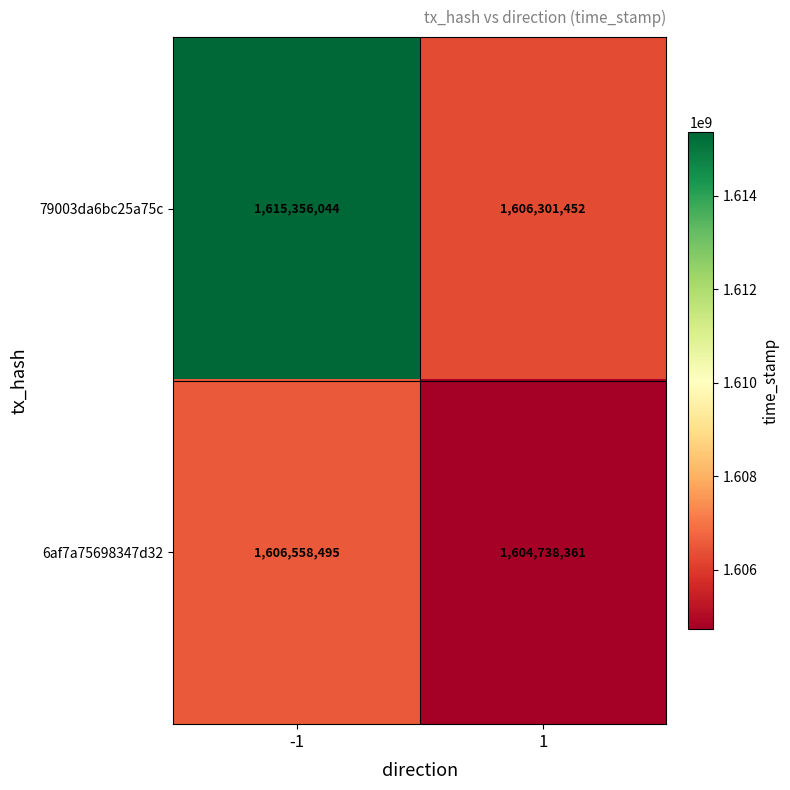

What is the difference between the maximum and minimum values in the 6af7a75698347d32 series?

1820134